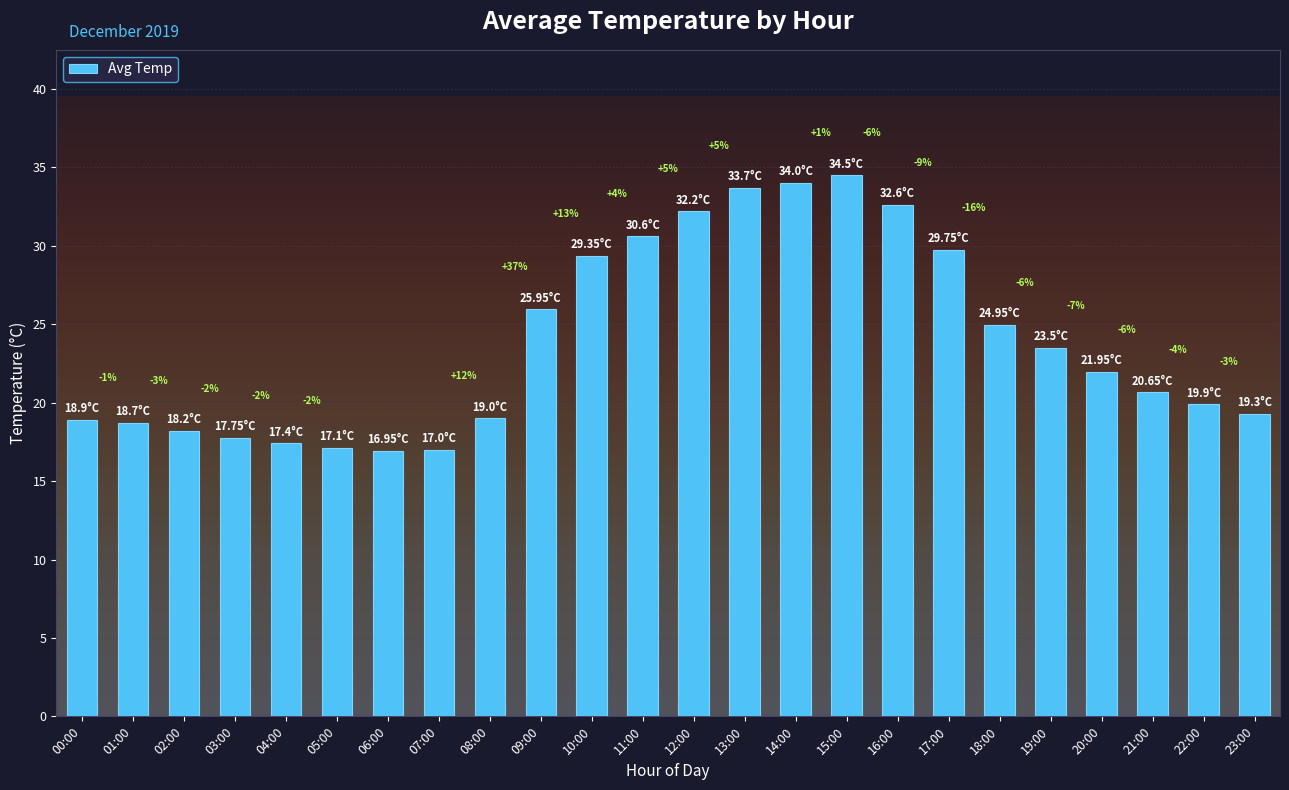

Rank the categories by value from lowest to highest.

06:00, 07:00, 05:00, 04:00, 03:00, 02:00, 01:00, 00:00, 08:00, 23:00, 22:00, 21:00, 20:00, 19:00, 18:00, 09:00, 10:00, 17:00, 11:00, 12:00, 16:00, 13:00, 14:00, 15:00